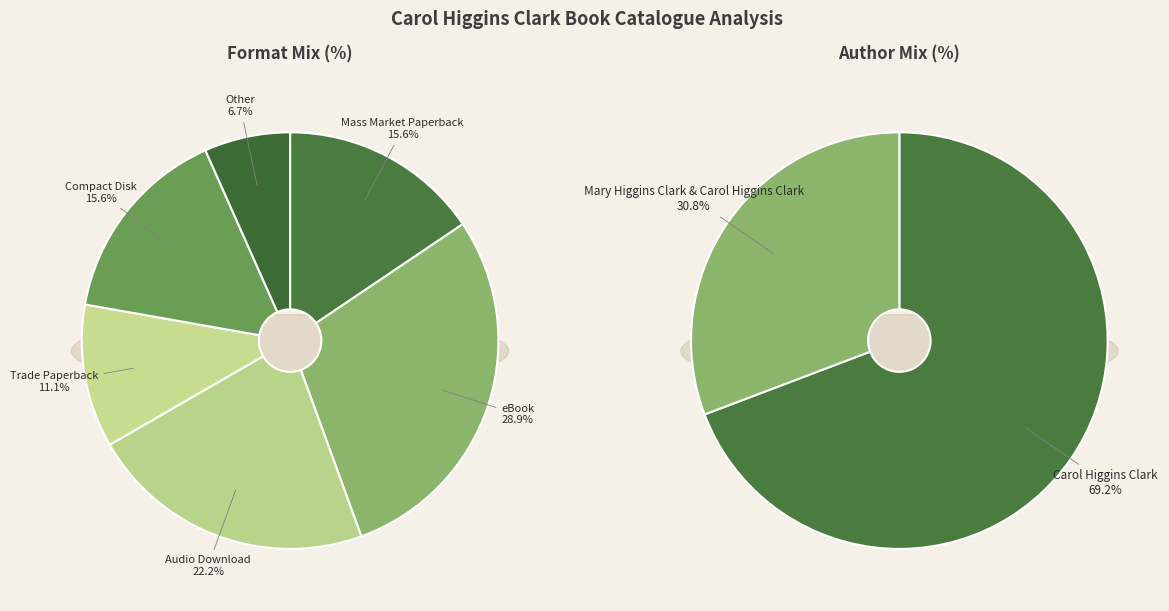

To the nearest percent, what portion does Carol Higgins Clark represent?

69%